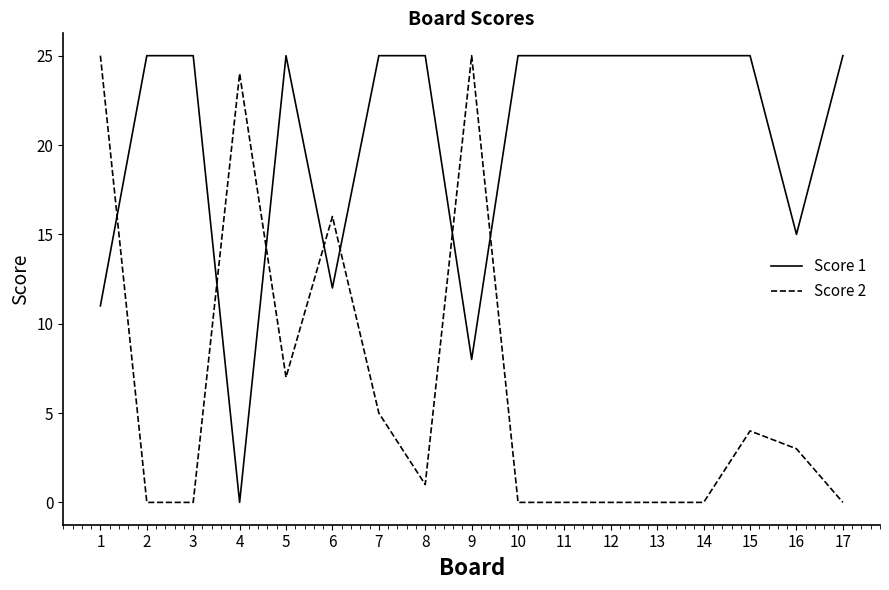

Is this an area chart (filled region under the line)?

No